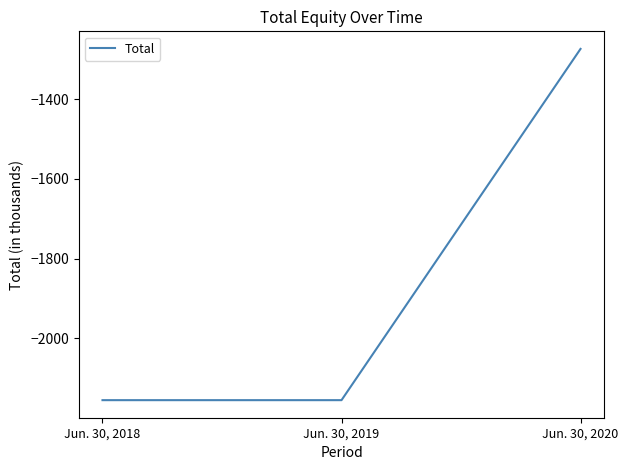

The chart shows a value of -2155 at Jun. 30, 2018. True or false?

True